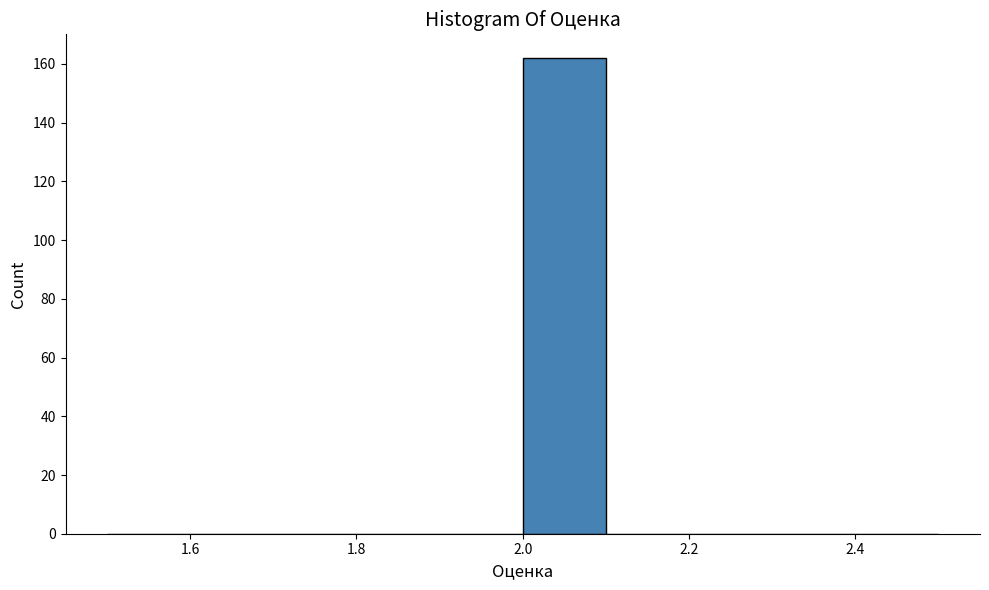

What is the height of the bar covering 2.0 to 2.1 on the x-axis? The values are not printed on the chart, so give them approximately, as read against the axis.

162